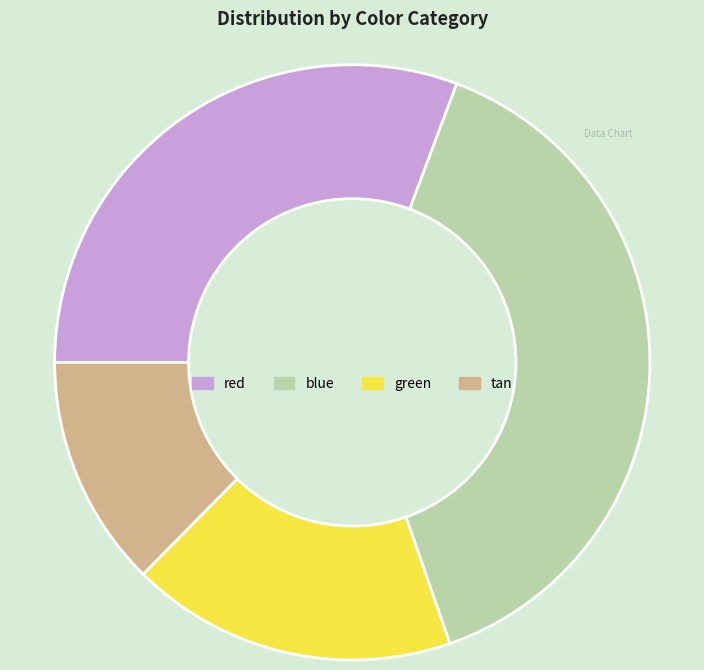

Is it true that red is 31% of the pie?

True